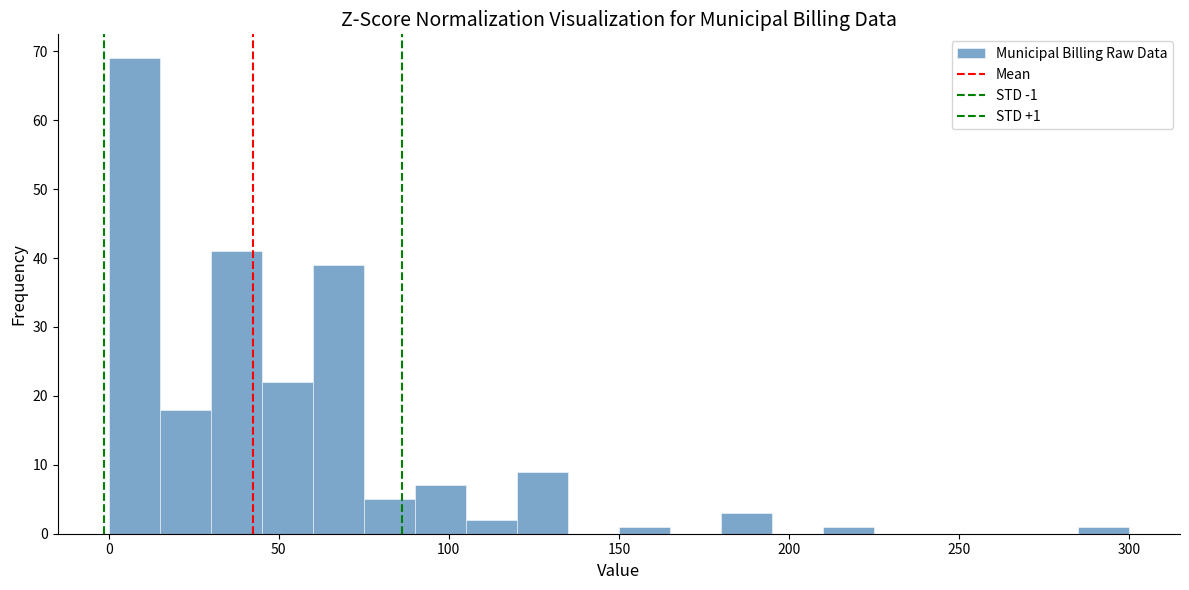

Read against the x-axis, roughly where is the centre of the tallest bar?

10